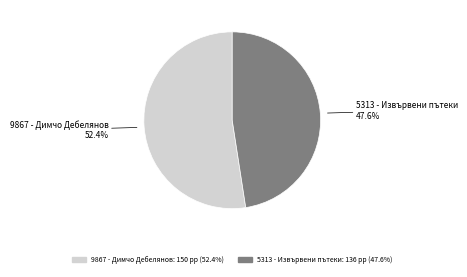

What is the ratio of the value at 9867 - Димчо Дебелянов to the value at 5313 - Извървени пътеки?

1.1